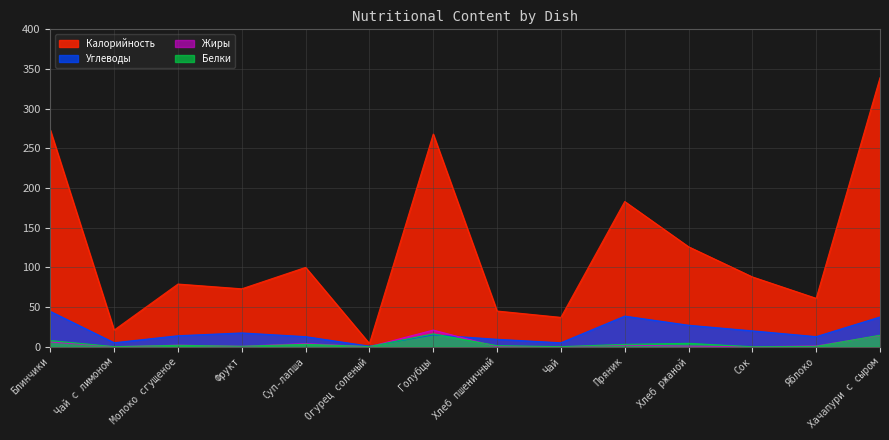

How many intersections are there between Белки and Жиры?

5